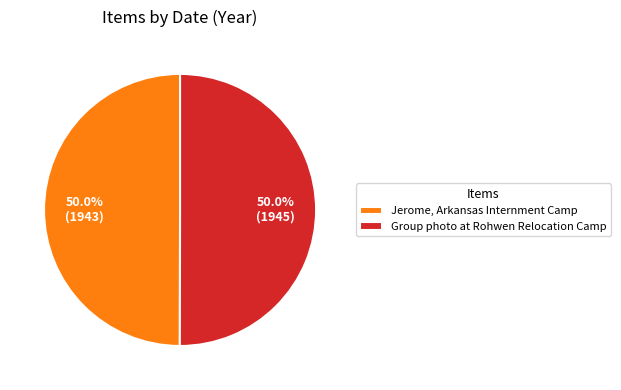

Count the number of slices in the pie.

2